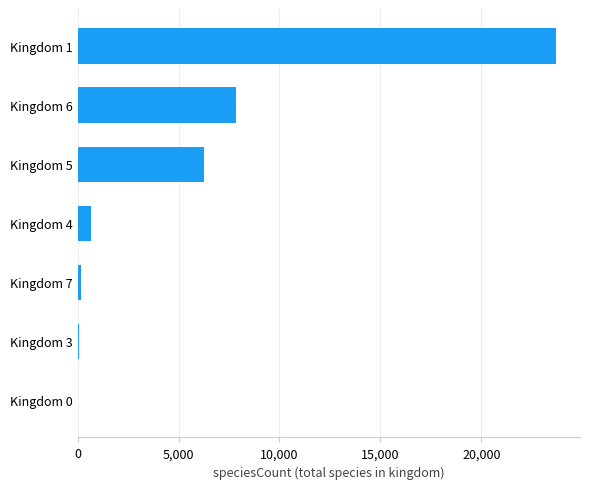

At which label is the value closest to 11864?

Kingdom 6